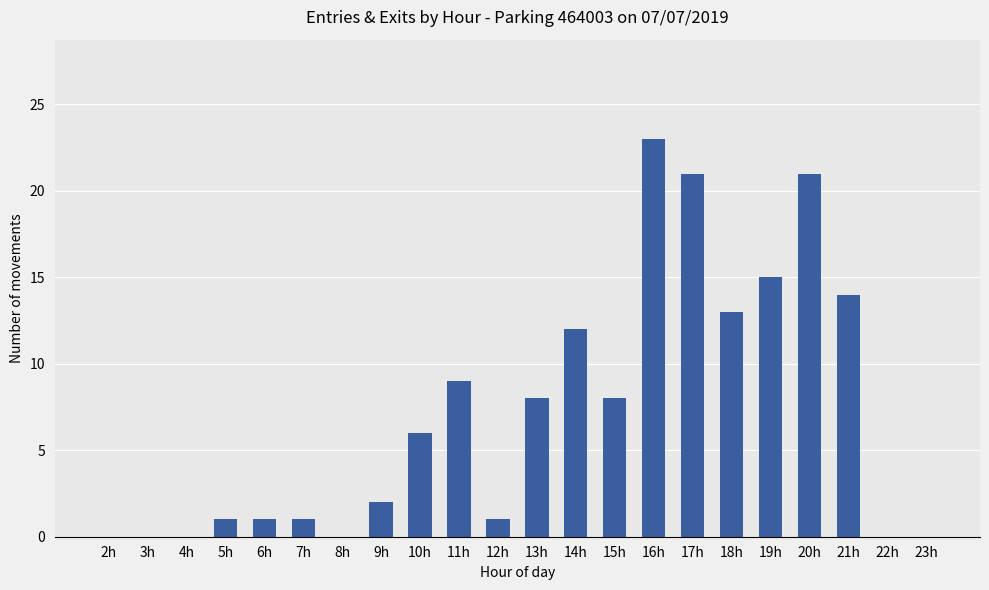

What is the change in value from 16h to 23h?

-23